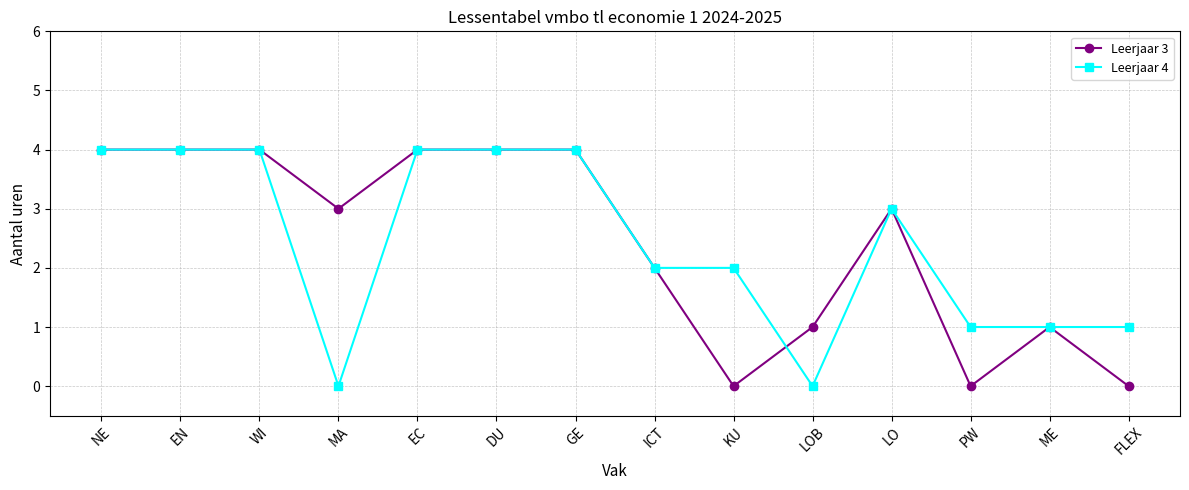

What is the total value across all series at NE?

8